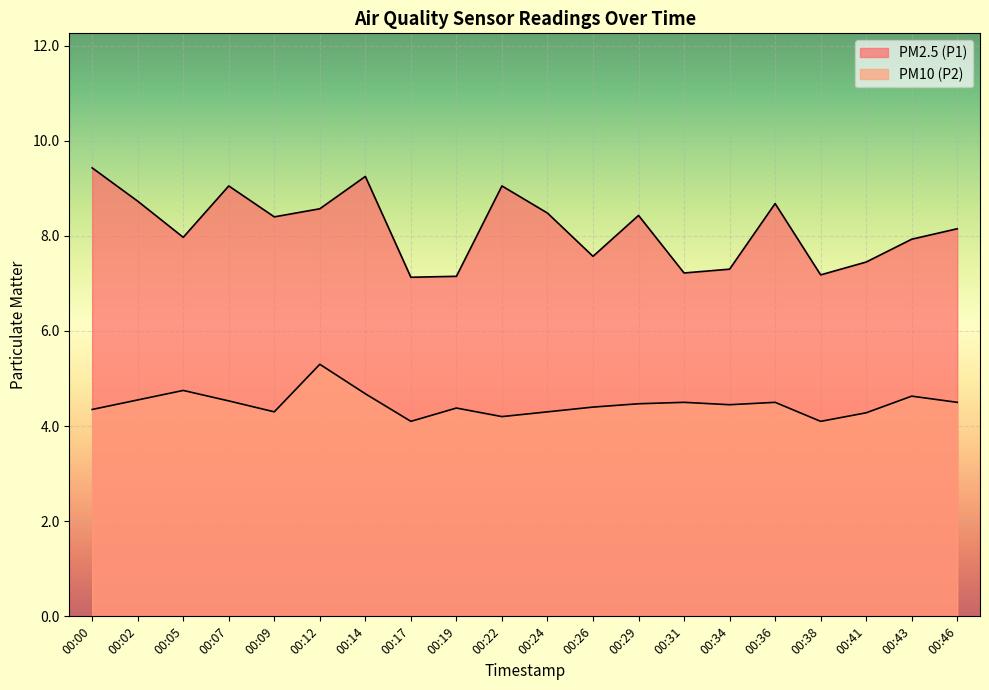

How many series are shown in this chart?

2